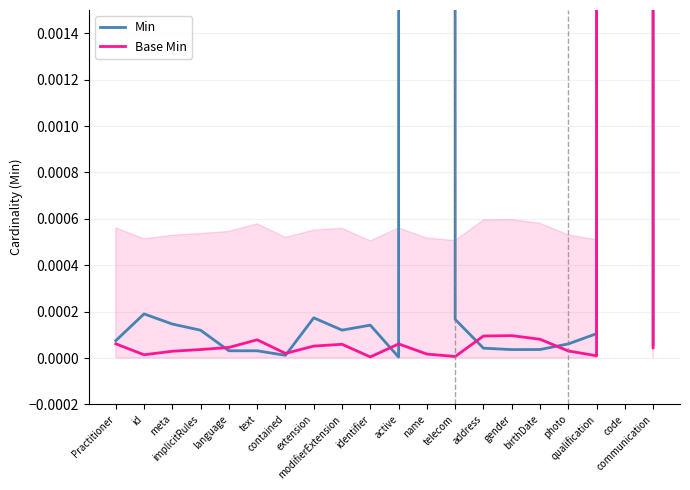

Rank the series at id from highest to lowest value.

Min, Base Min